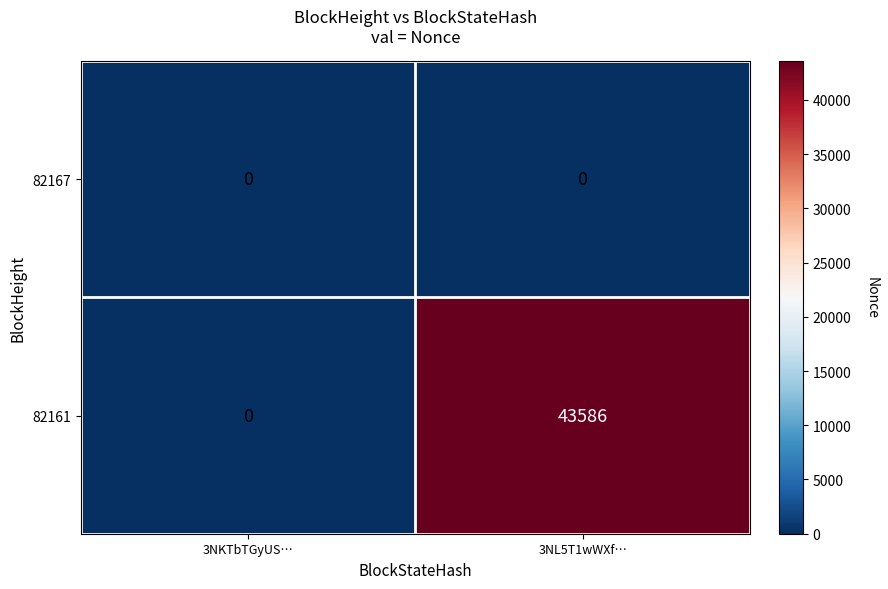

At which category is the sum across all series the highest?

3NL5T1wWXf…